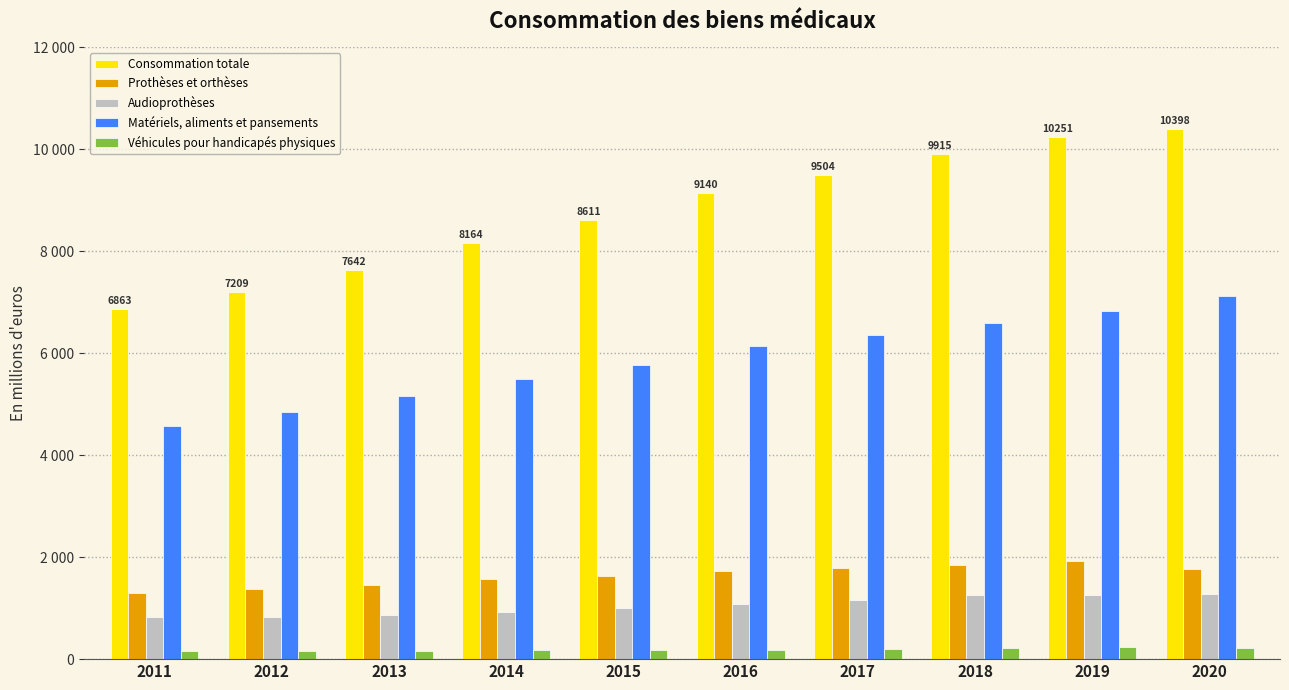

Rank the series at 2011 from highest to lowest value.

Consommation totale, Matériels, aliments et pansements, Prothèses et orthèses, Audioprothèses, Véhicules pour handicapés physiques